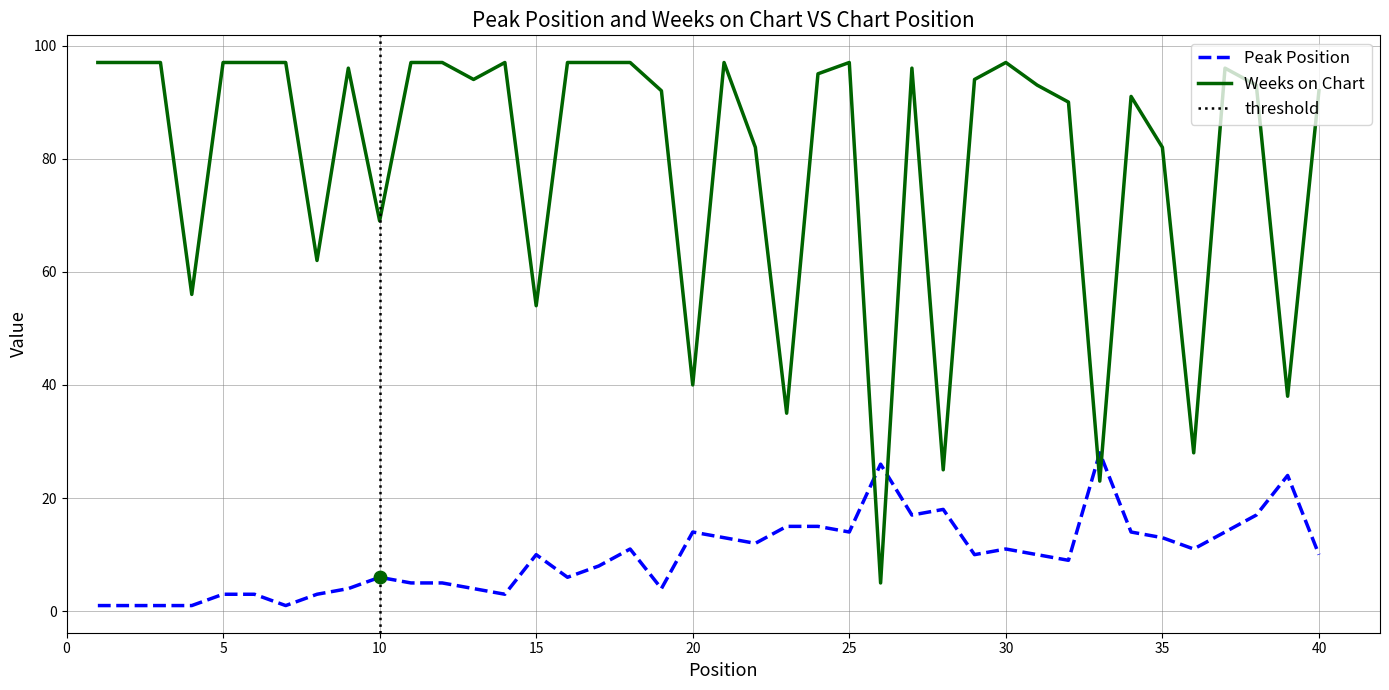

At which category is the sum across all series the highest?

27